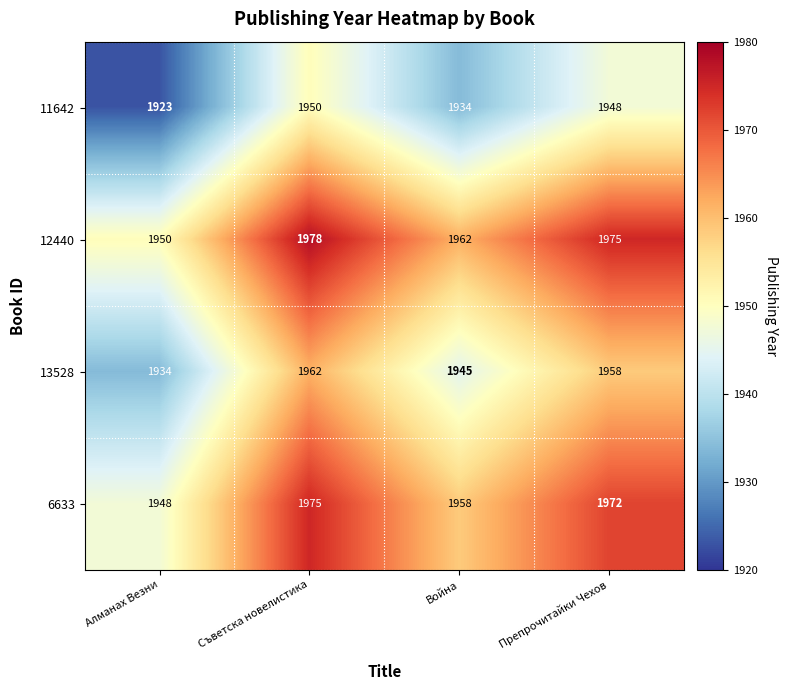

What is the difference between the highest and lowest values at Препрочитайки Чехов?

27